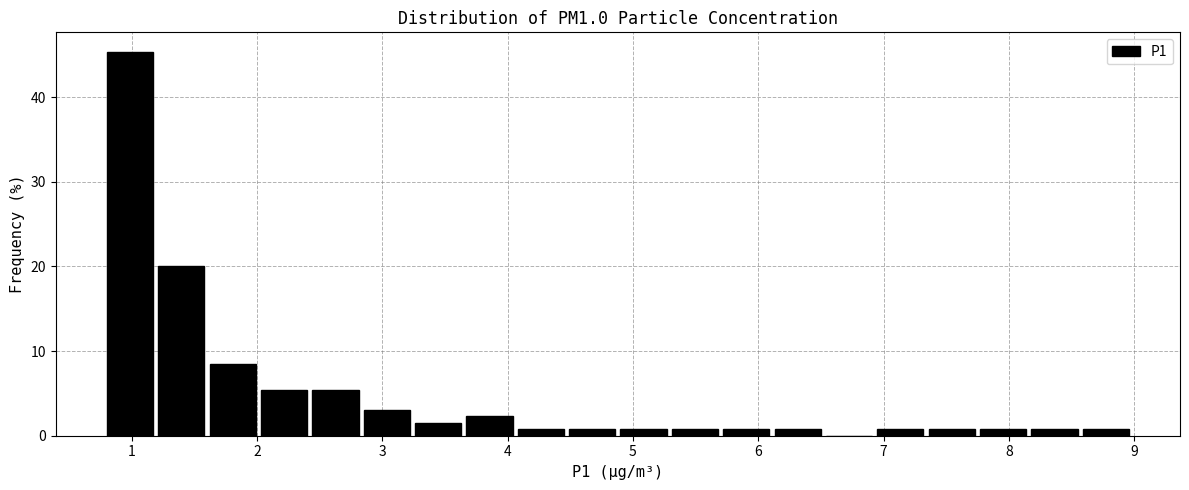

What is the height of the bar covering 0.80 to 1.21 on the x-axis? Neither the bar edges nor the heights are printed on the chart, so give them approximately, as read against the axes.

45